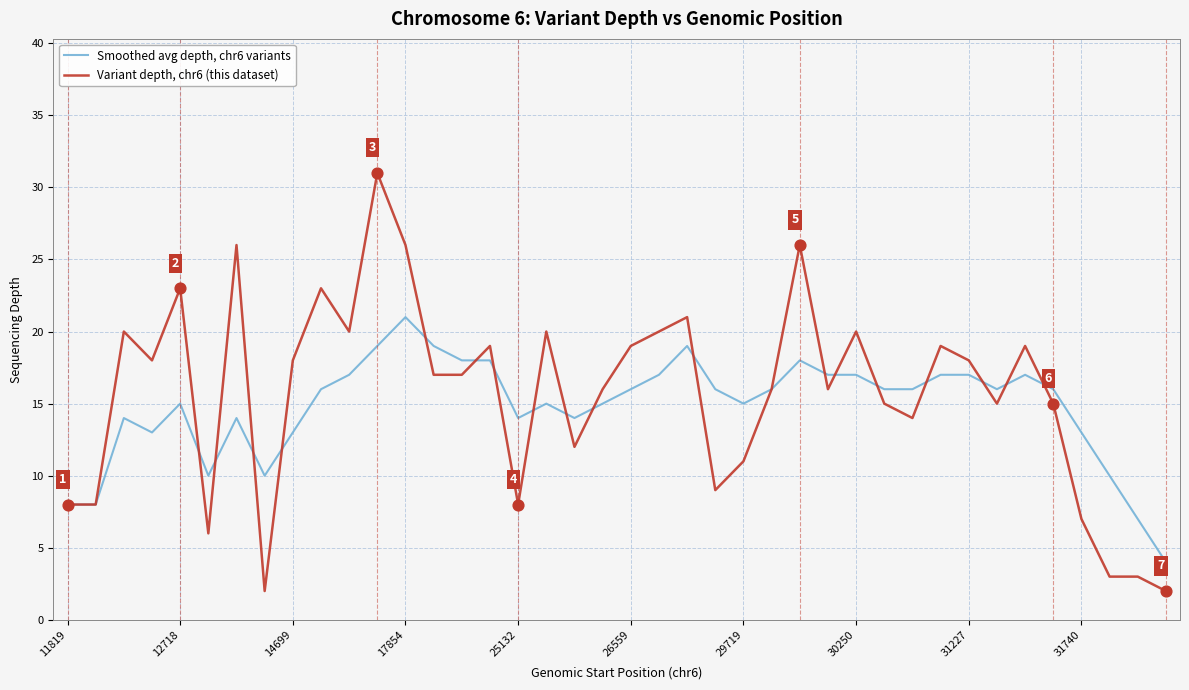

Which series has the largest total across all categories?

Variant depth, chr6 (this dataset)